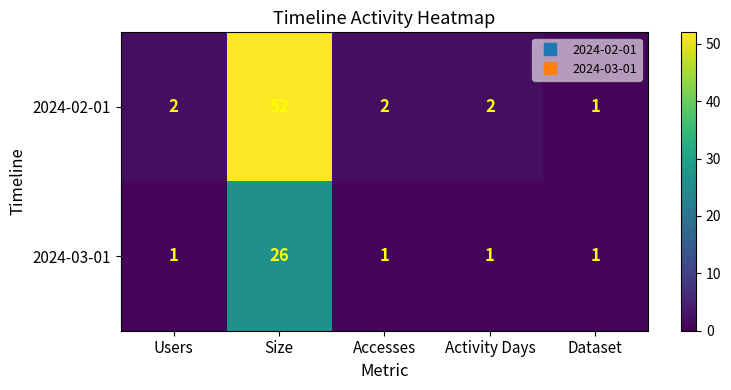

What is the smallest value displayed?

1